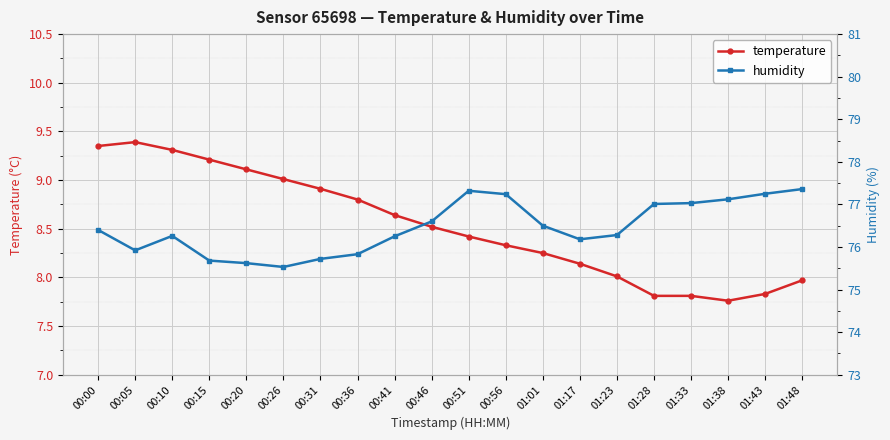

True or false: humidity and temperature intersect in this chart.

False